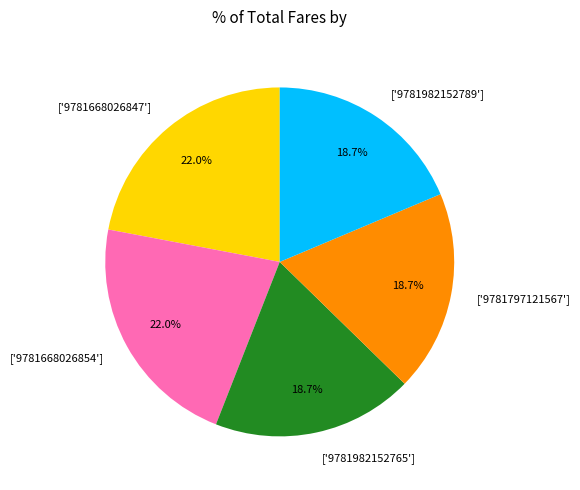

Does any single category account for the majority?

No